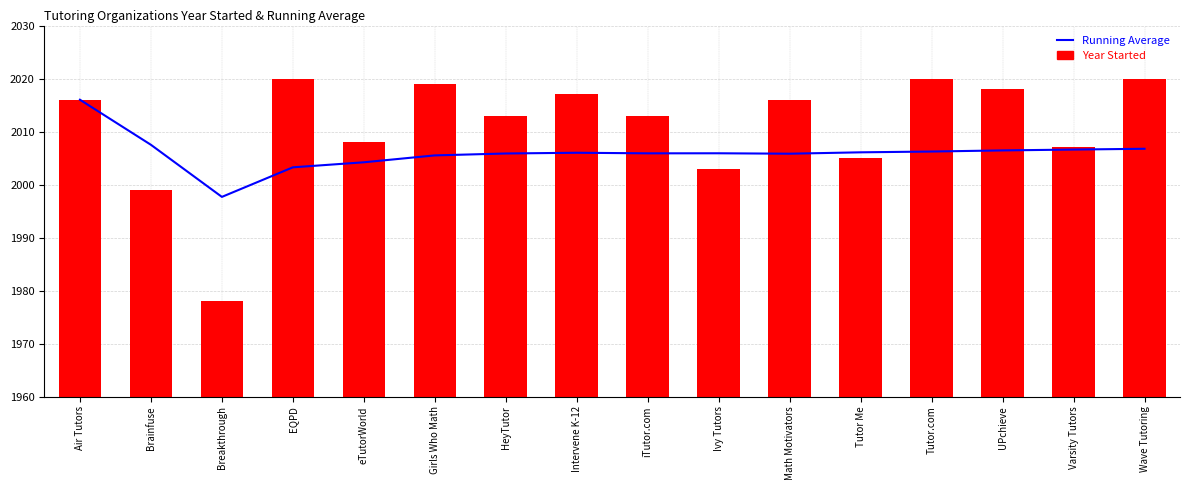

Which label corresponds to the smallest value in the chart?

Breakthrough